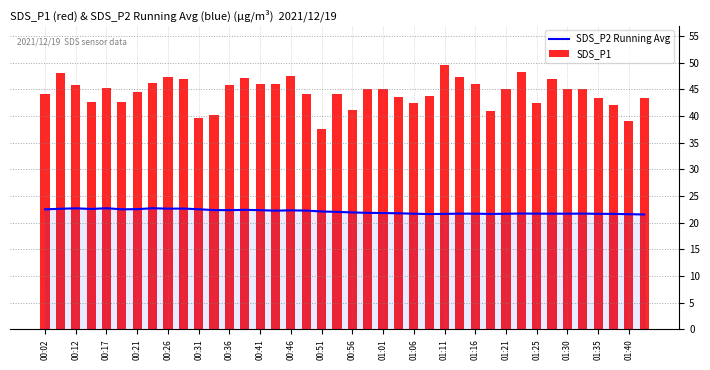

What is the label of the 1st bar from the left?

00:02